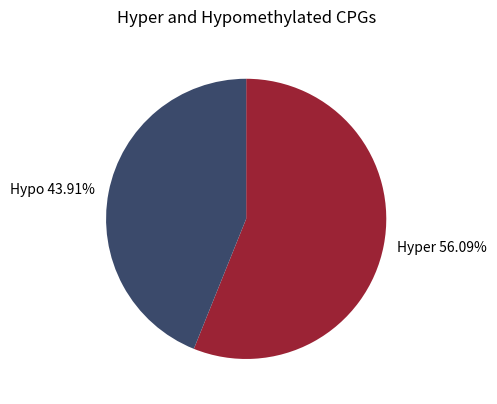

Does any single category account for the majority?

Yes